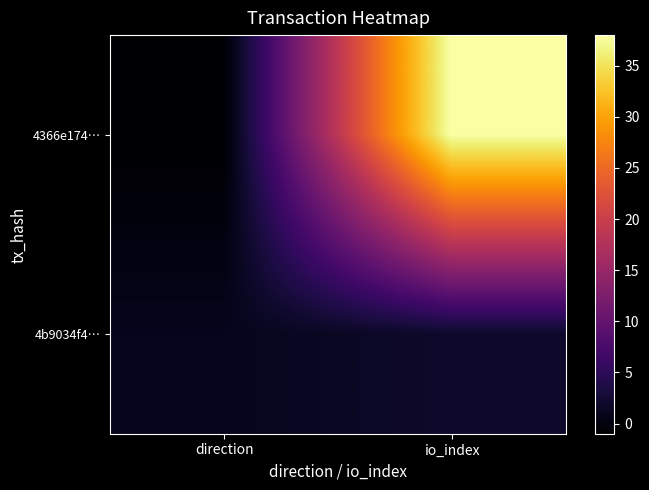

What is the spread (max minus min) of values at io_index?

36